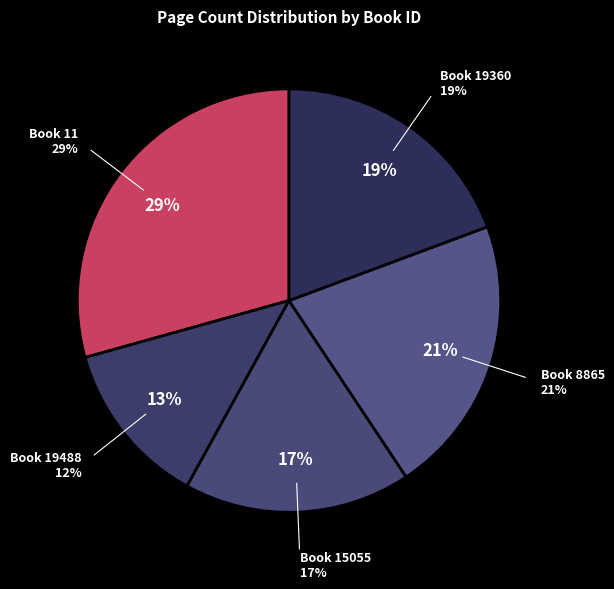

Is there any slice that represents more than half of the pie?

No